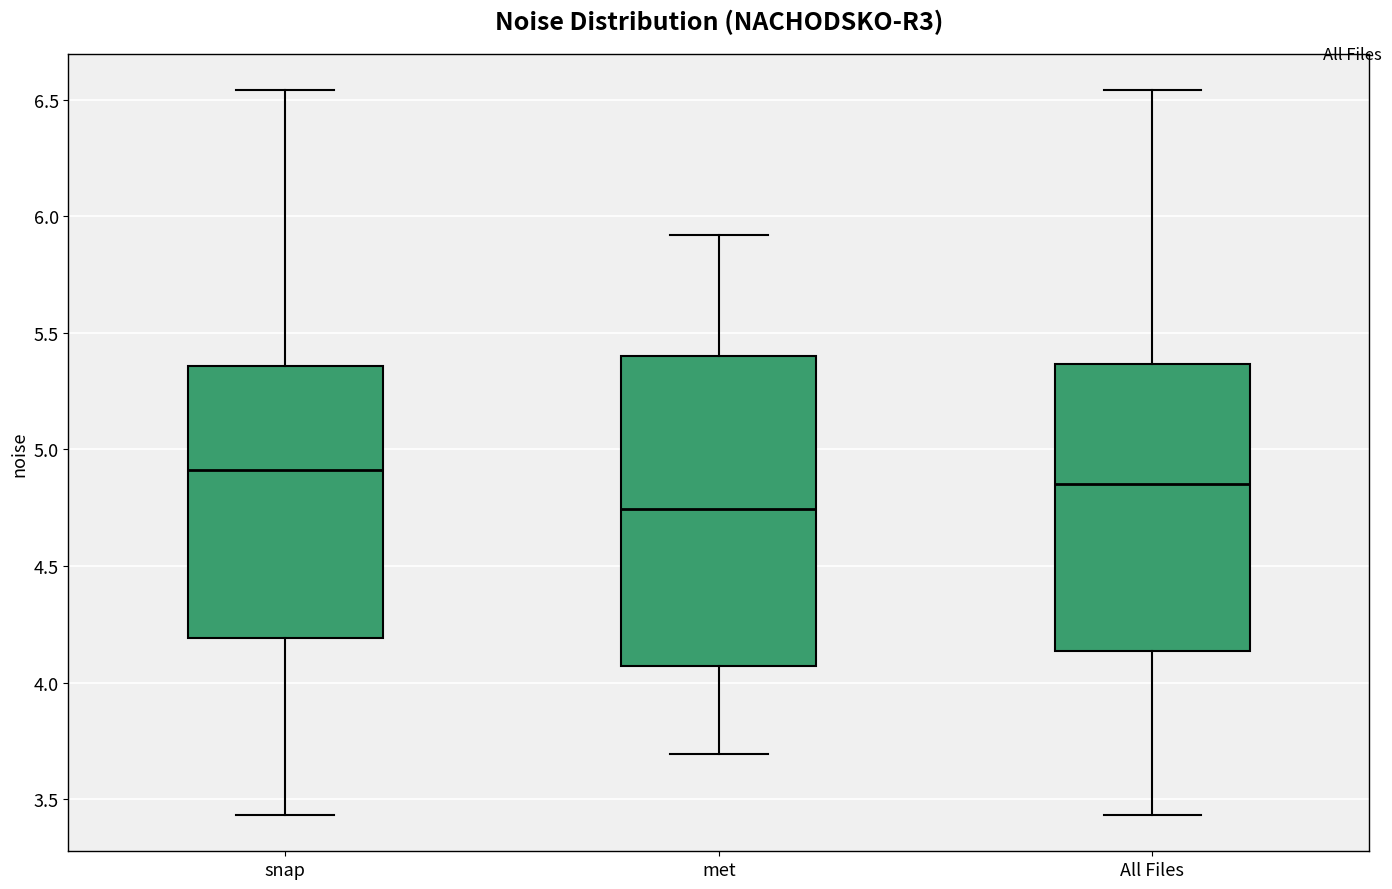

Where is the lower edge of the box for All Files on the y-axis? The values are not printed on the chart, so give them approximately, as read against the axis.

4.15